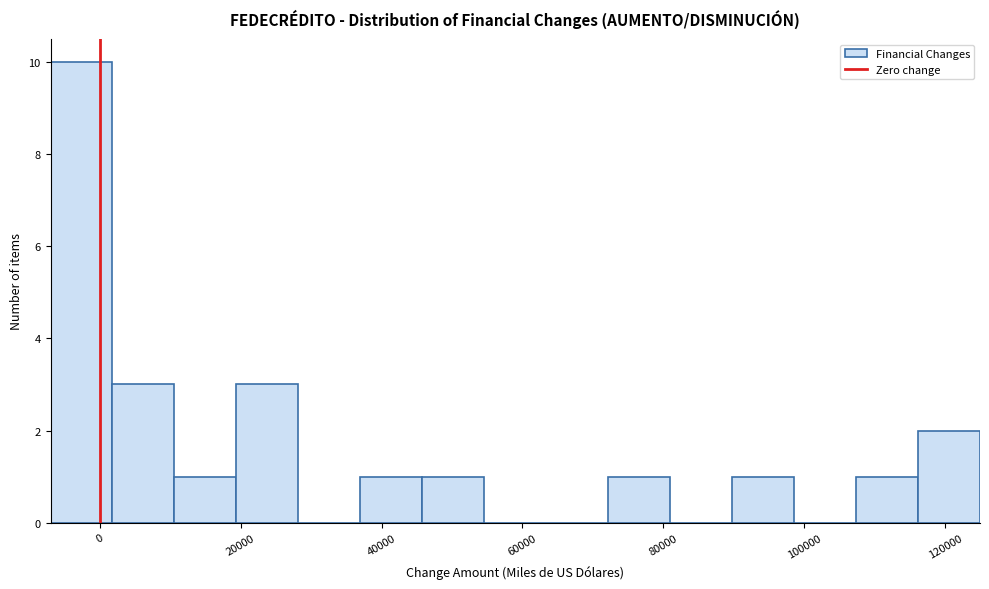

Over which range of the x-axis is the bar tallest?

-8000 to 2000